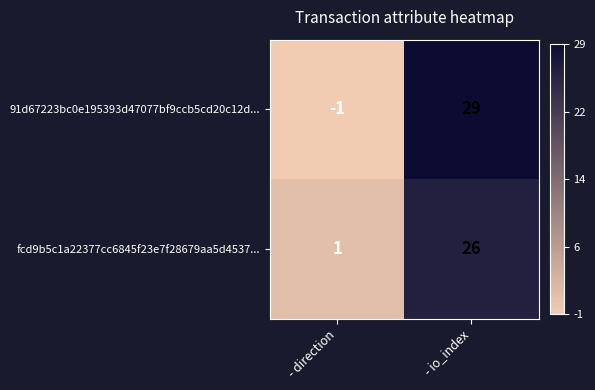

Where is 91d67223bc0e195393d47077bf9ccb5cd20c12d... nearest to the value 14?

- direction